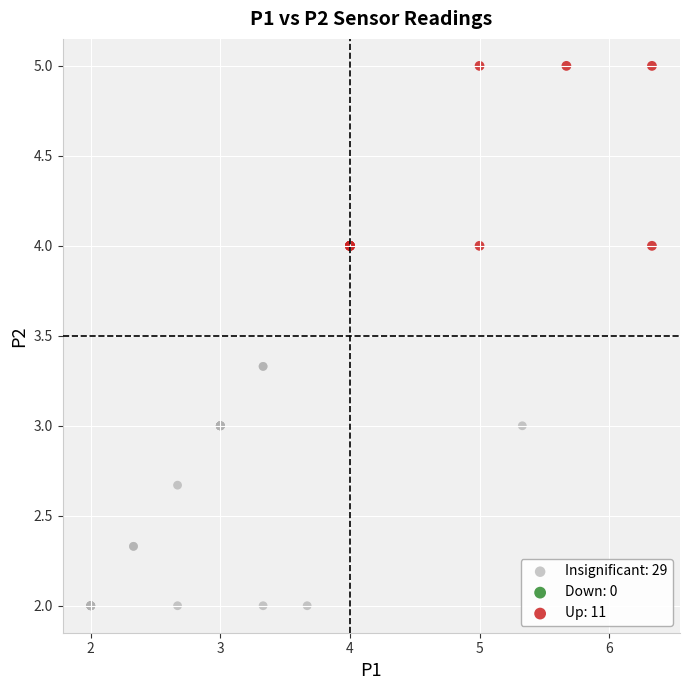

Which series reaches the minimum Y coordinate?

Insignificant: 29